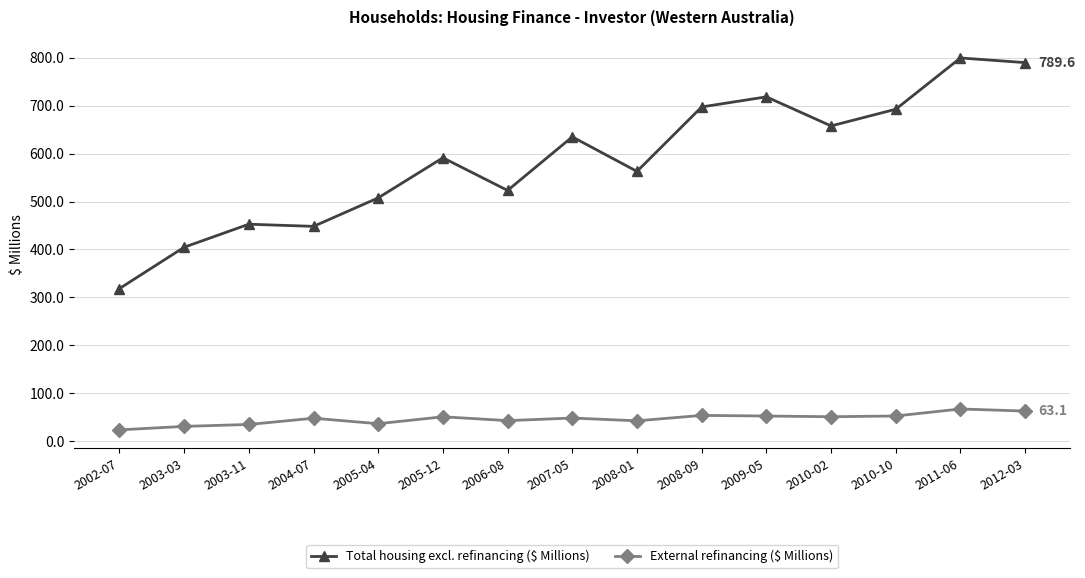

At which label does Total housing excl. refinancing ($ Millions) reach its minimum?

2002-07